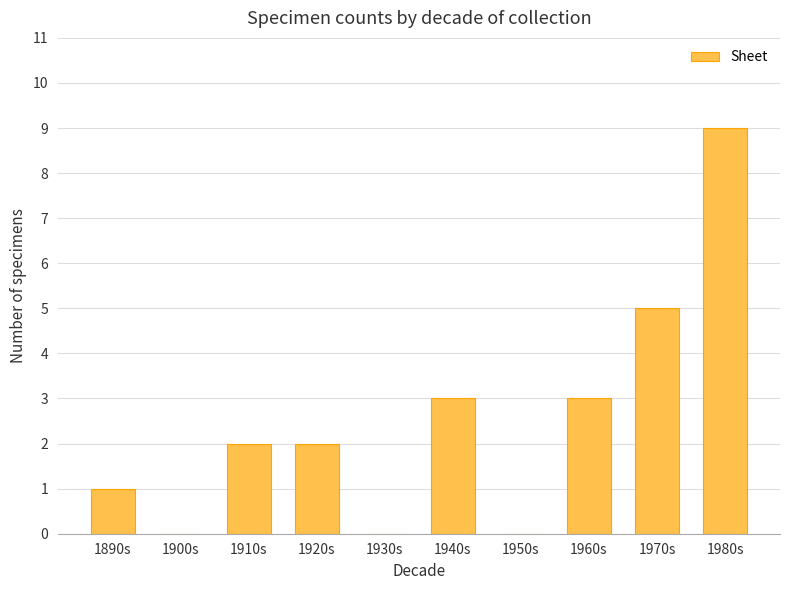

Which has a higher value, 1960s or 1950s?

1960s